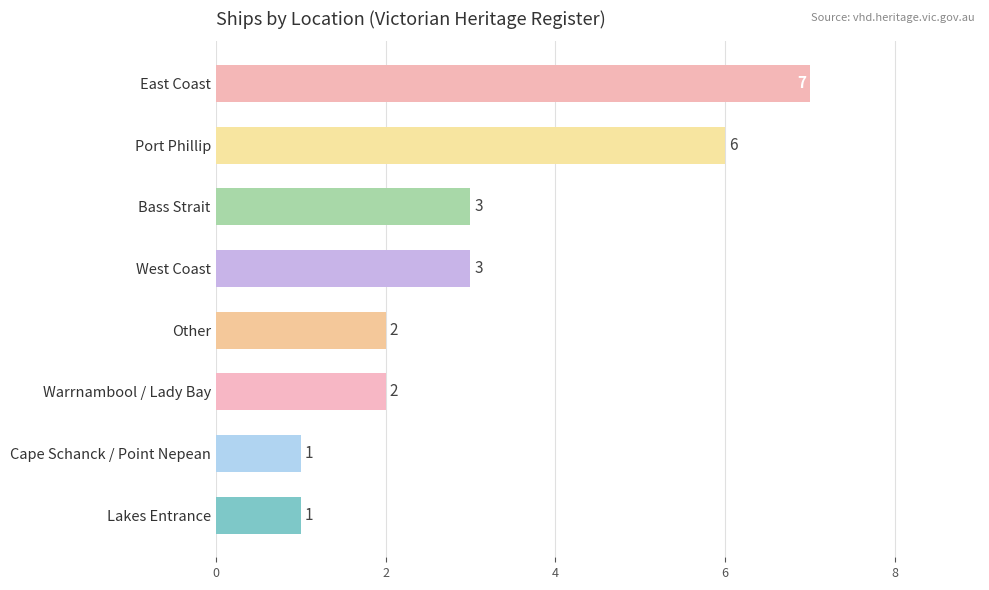

True or false: the data shows 0 at Cape Schanck / Point Nepean.

False